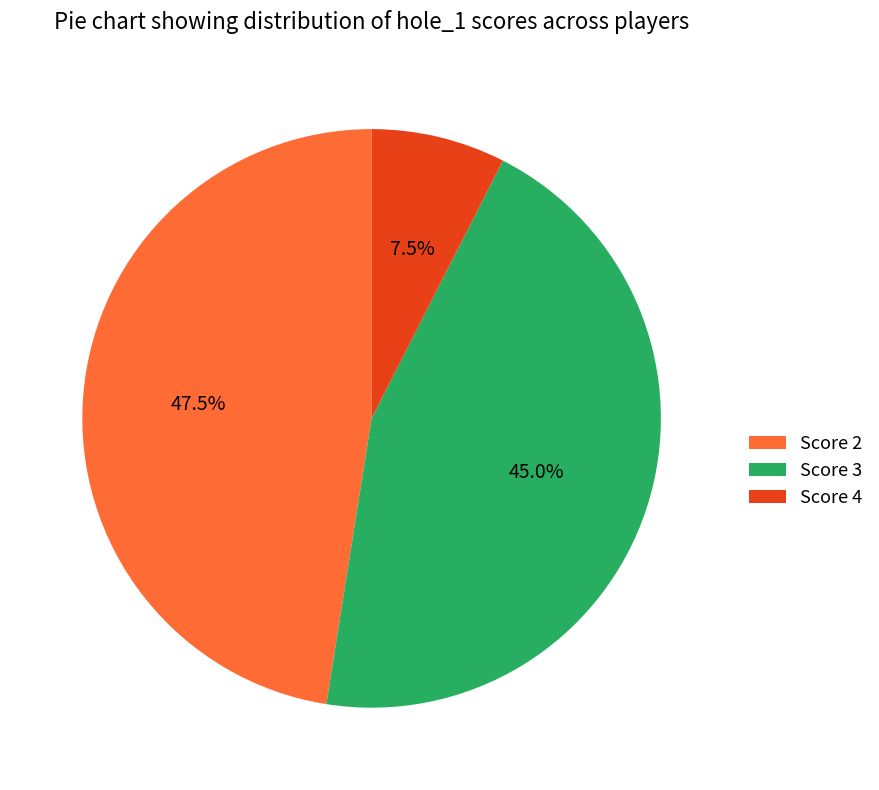

Rank the categories by value from highest to lowest.

Score 2, Score 3, Score 4